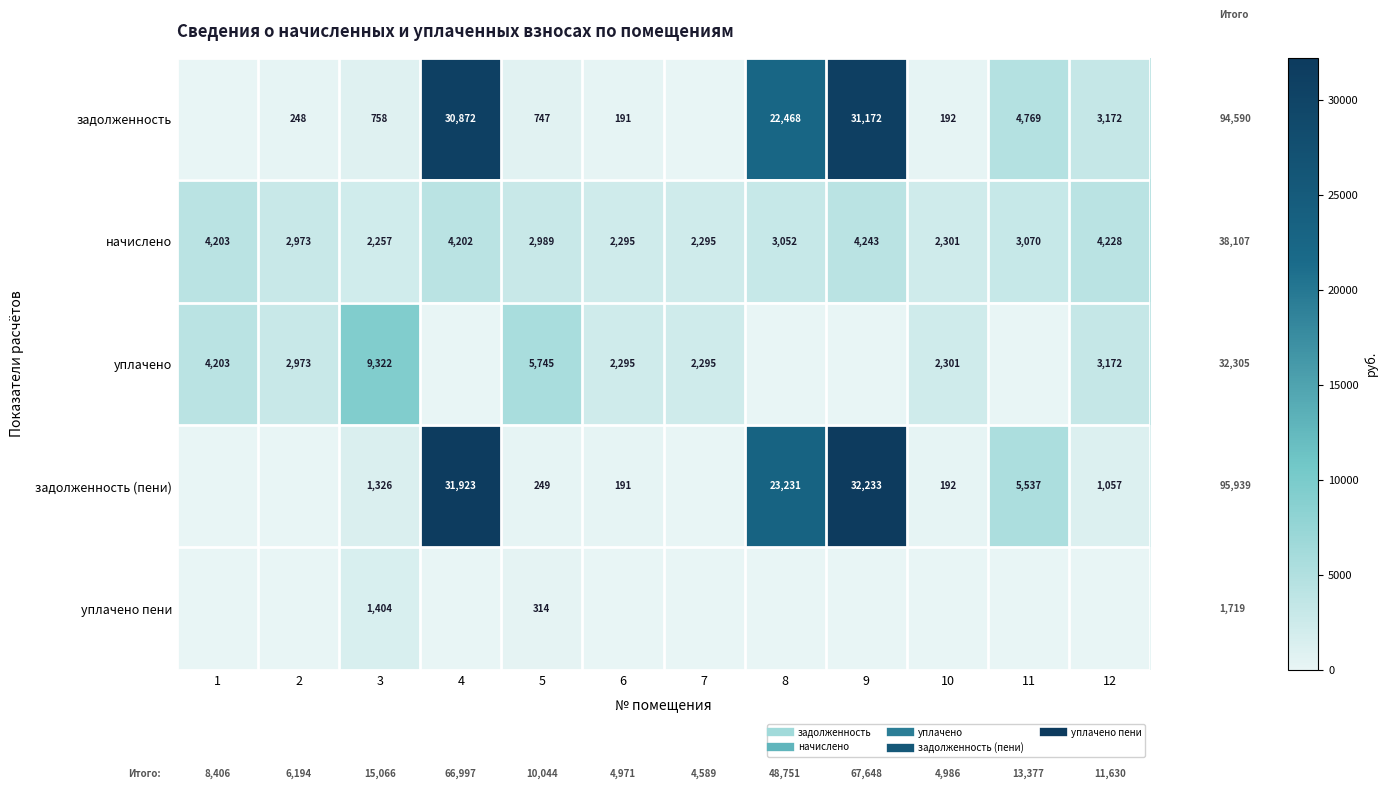

What is the approximate value of начислено at 4?

4202.2